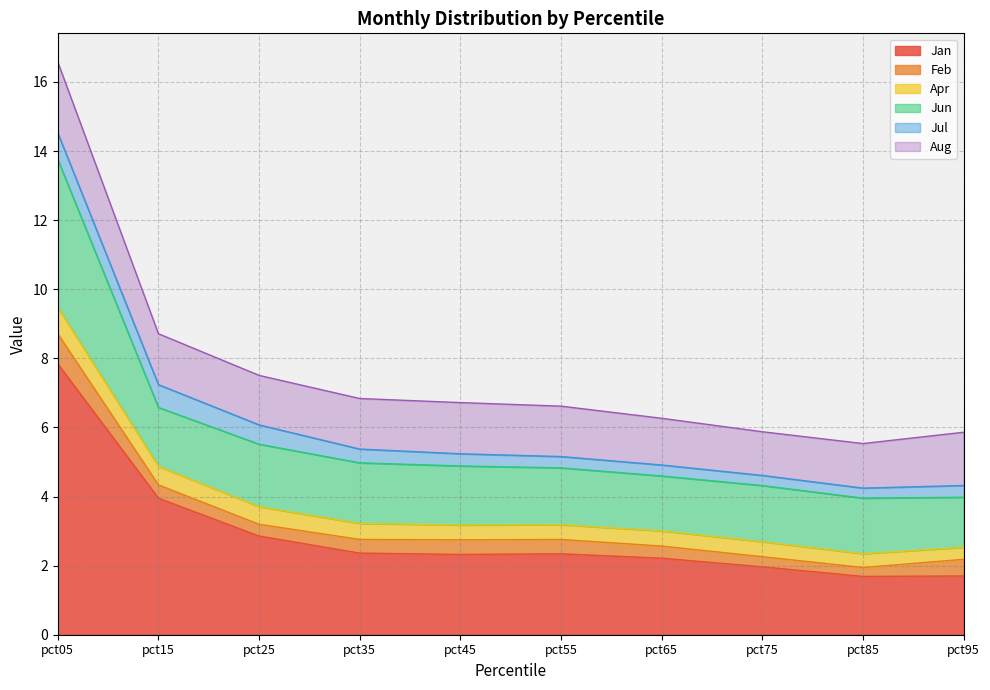

Reading right to left, extract all data points from this chart.

Jan: 1.7	1.7	2.0	2.2	2.3	2.3	2.4	2.9	4.0	7.8
Feb: 0.5	0.3	0.3	0.4	0.4	0.4	0.4	0.3	0.4	0.9
Apr: 0.3	0.4	0.4	0.4	0.4	0.4	0.5	0.5	0.5	0.8
Jun: 1.4	1.6	1.6	1.6	1.6	1.7	1.8	1.8	1.7	4.3
Jul: 0.3	0.3	0.3	0.3	0.3	0.4	0.4	0.6	0.7	0.8
Aug: 1.5	1.3	1.3	1.4	1.5	1.5	1.5	1.4	1.5	2.1